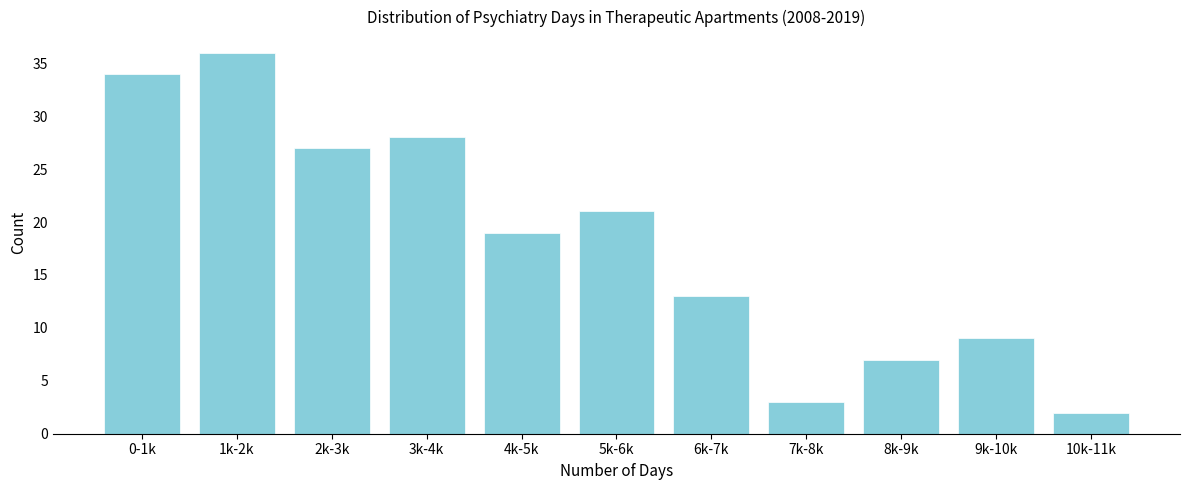

Reading left to right, transcribe all the data shown in this chart.

34	36	27	28	19	21	13	3	7	9	2